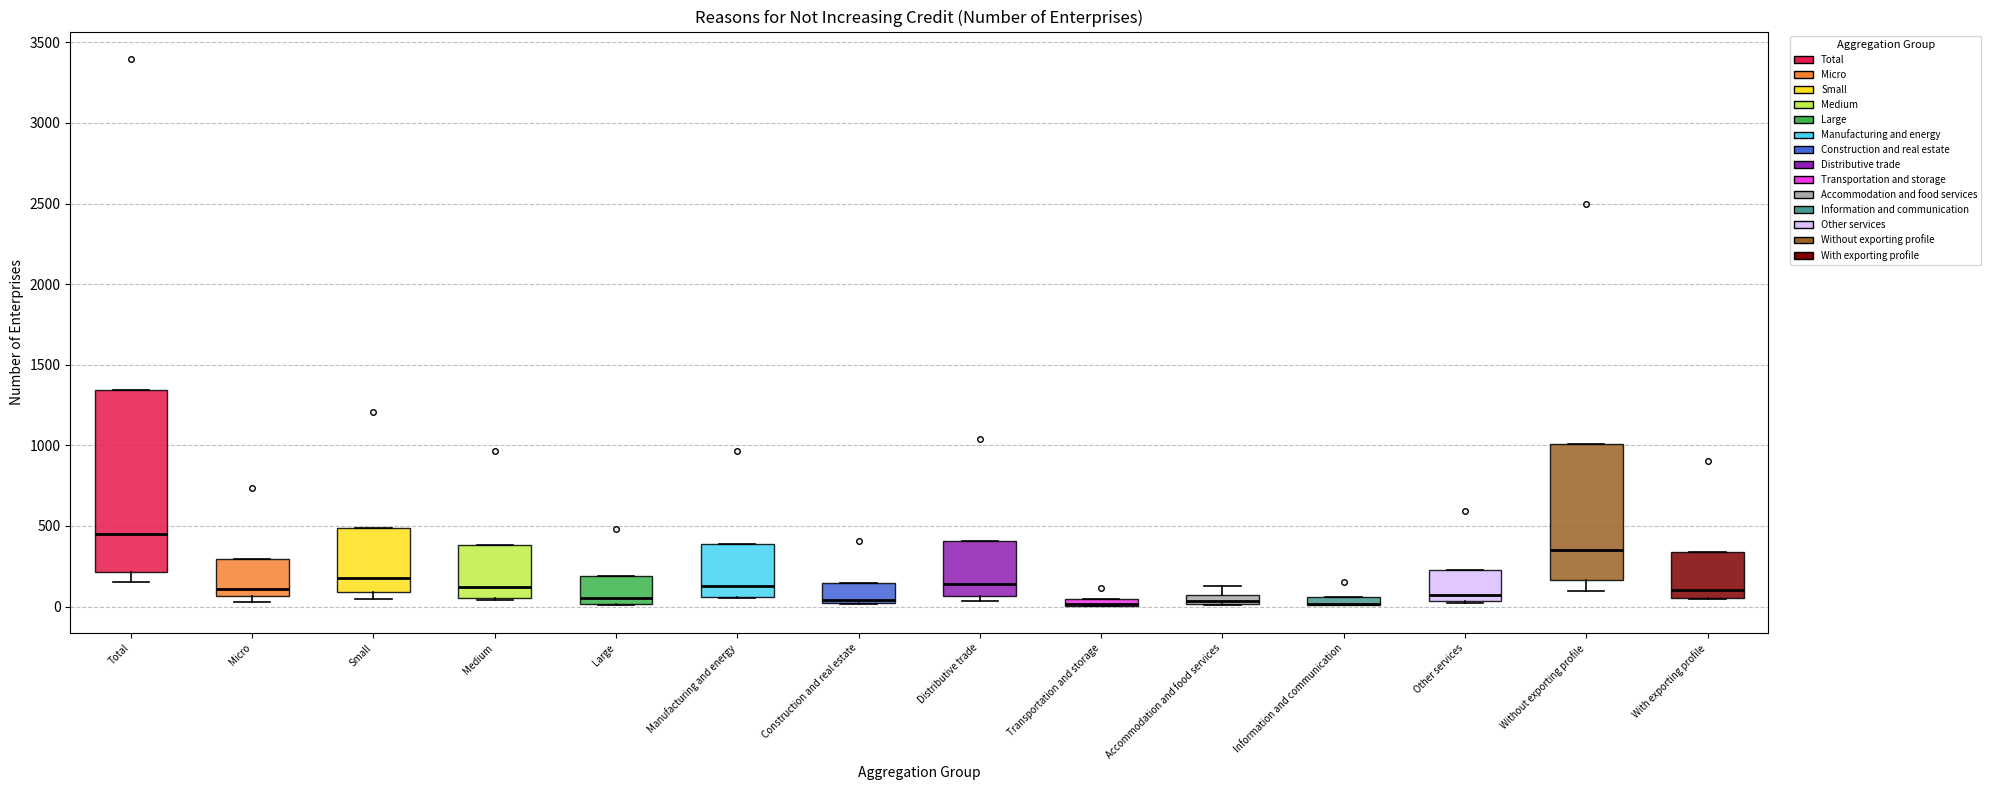

Where is the upper edge of the box for Small on the y-axis? The values are not printed on the chart, so give them approximately, as read against the axis.

500